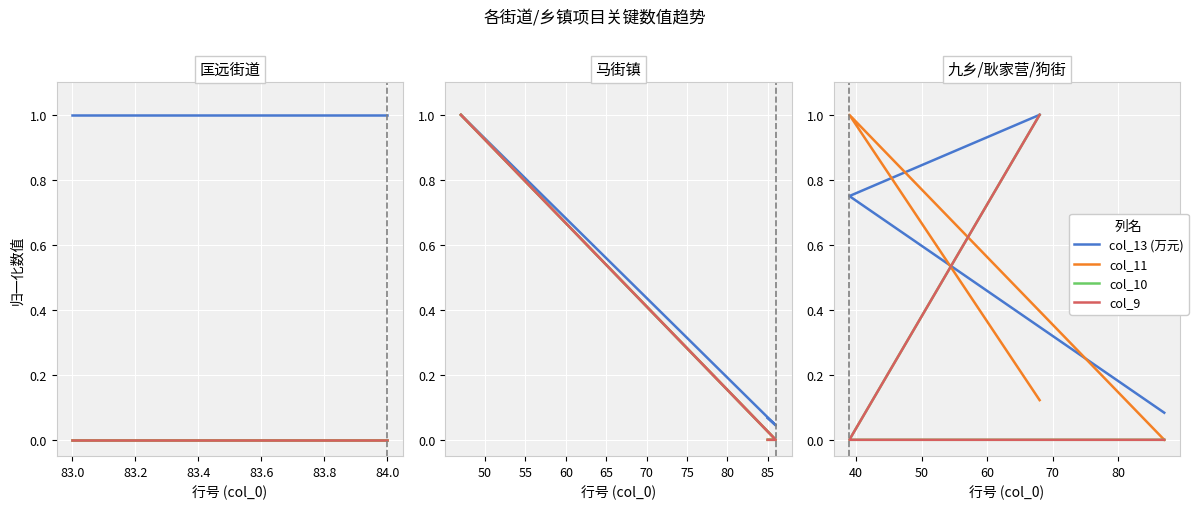

The col_9 series shows 0.0 at 83.0. True or false?

True